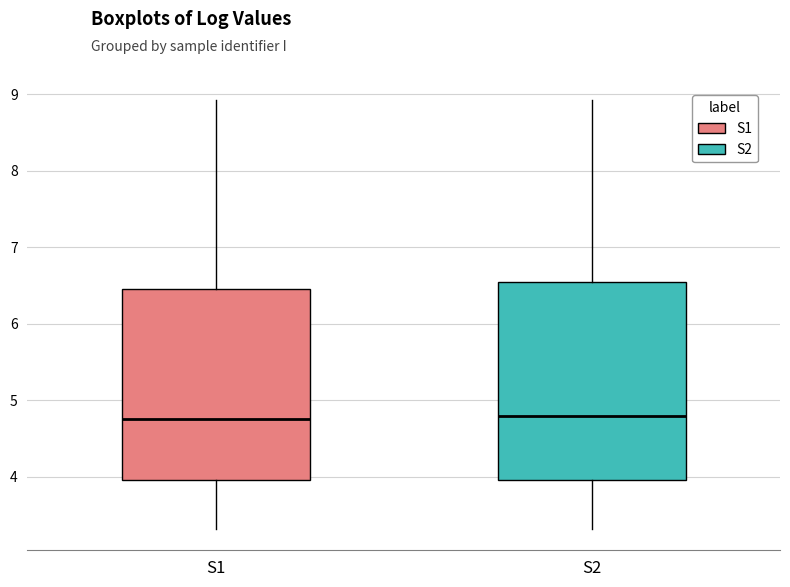

Reading left to right, read every box against the y-axis: the position of its median line, the range the box covers, and the ends of its whiskers. The values are not printed on the chart, so give them approximately, as read against the axis.

S1: median 4.8, box 4.0 to 6.5, whiskers 3.3 to 8.9
S2: median 4.8, box 4.0 to 6.6, whiskers 3.3 to 8.9